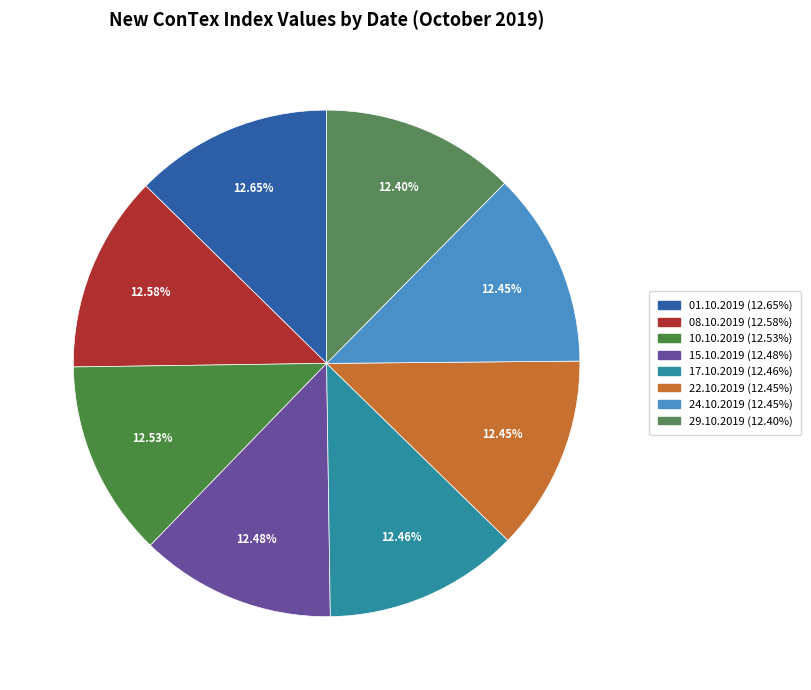

What portion of the pie excludes 29.10.2019?

87.6%